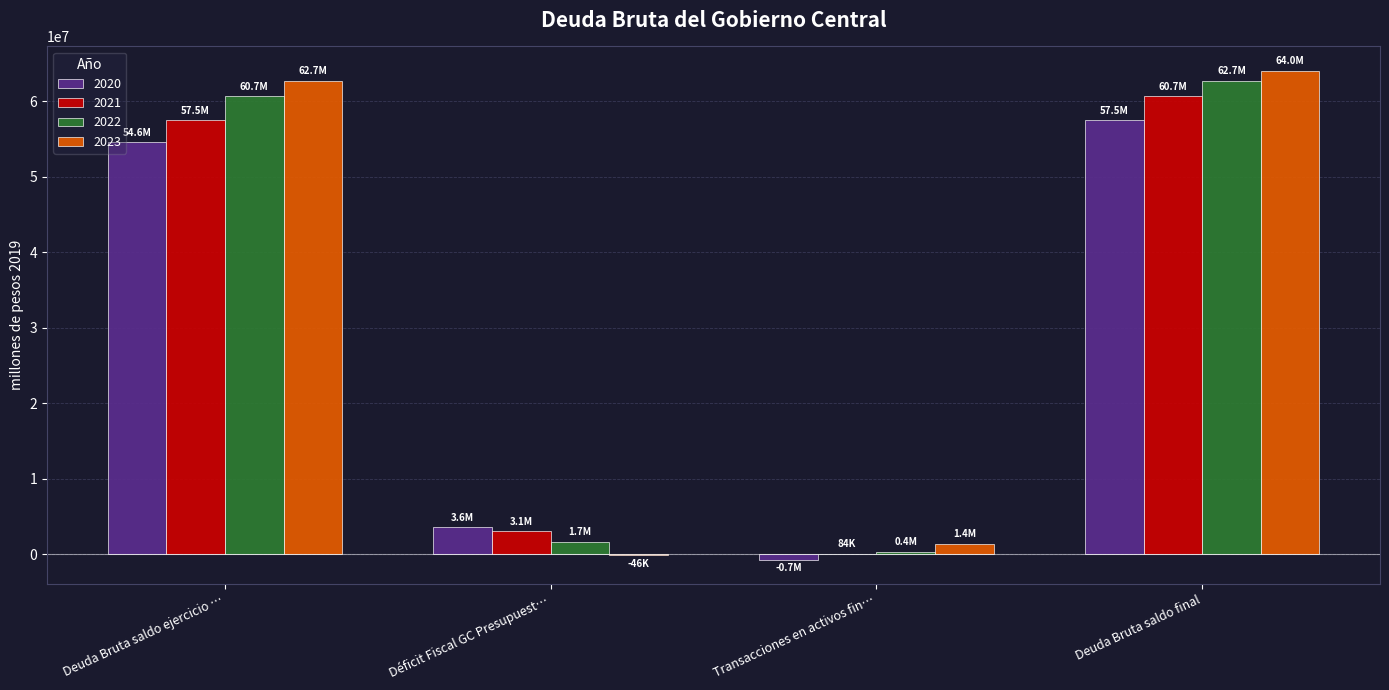

At which category is the sum across all series the highest?

Deuda Bruta saldo final